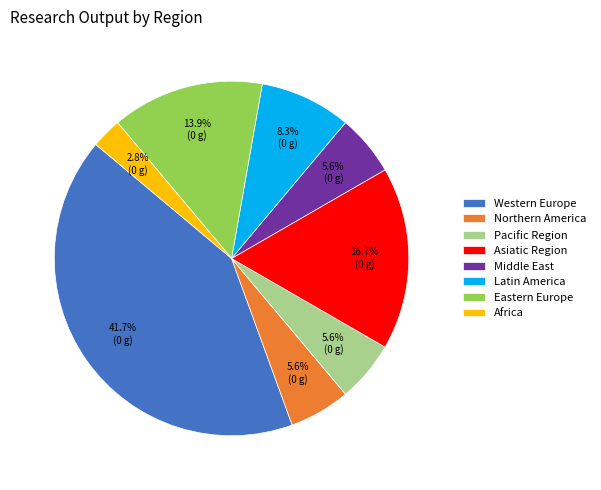

Does Middle East account for over 50% of the chart?

No